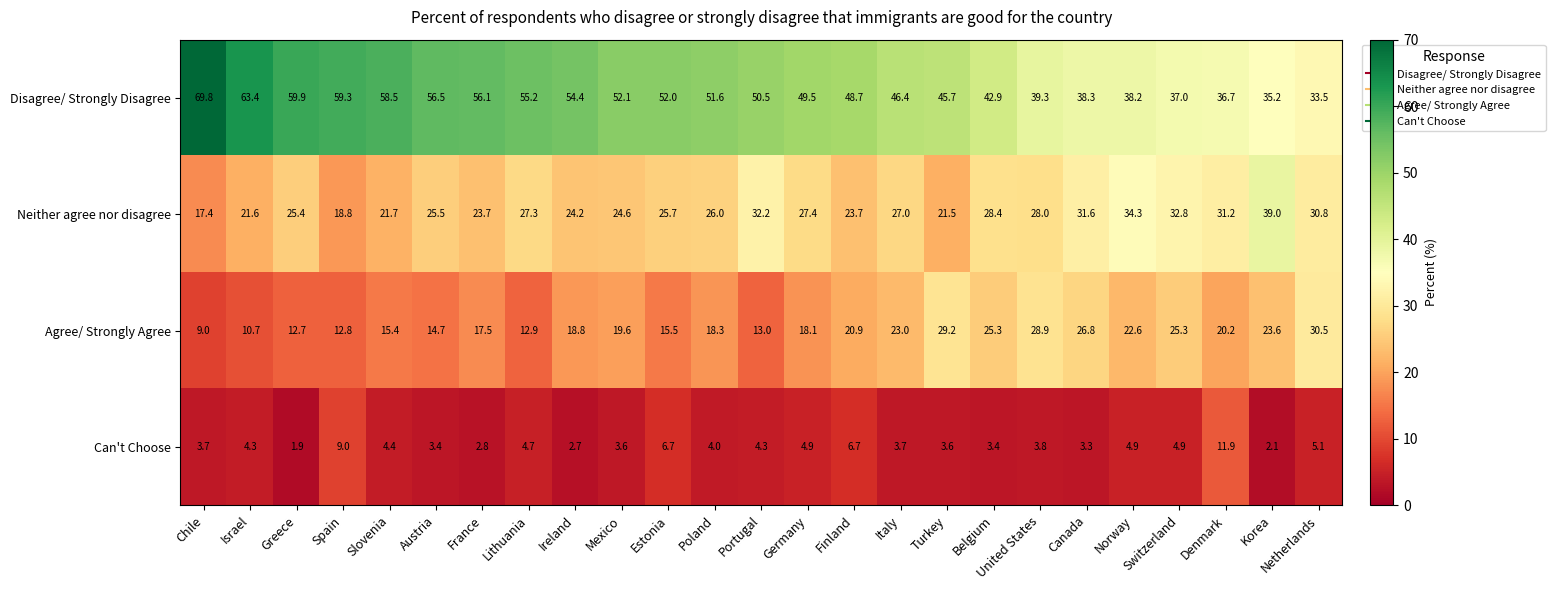

The Disagree/ Strongly Disagree series shows 61.3 at Italy. True or false?

False